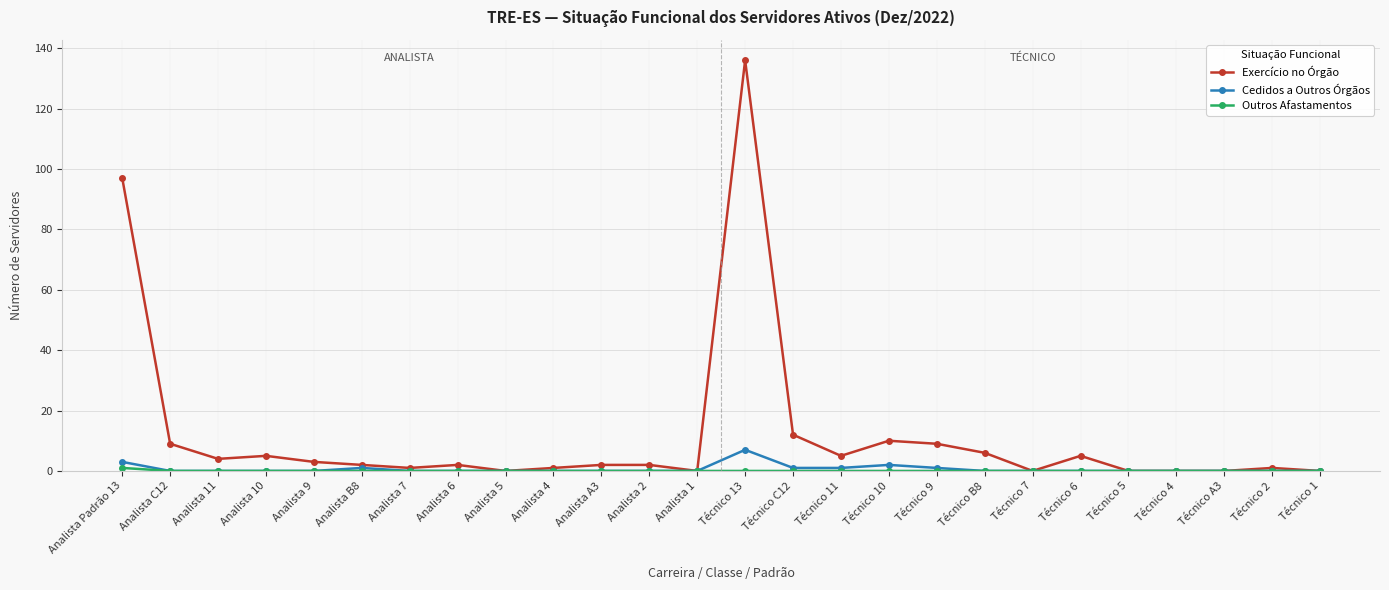

How many lines are shown in the chart?

3